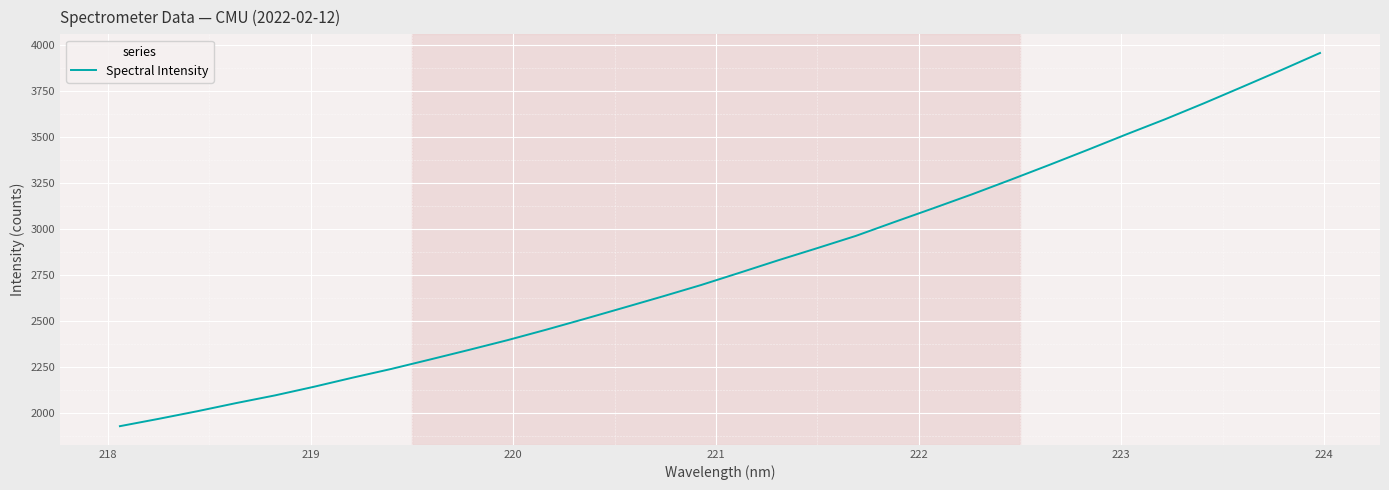

What is the maximum value shown in the chart?

3956.7